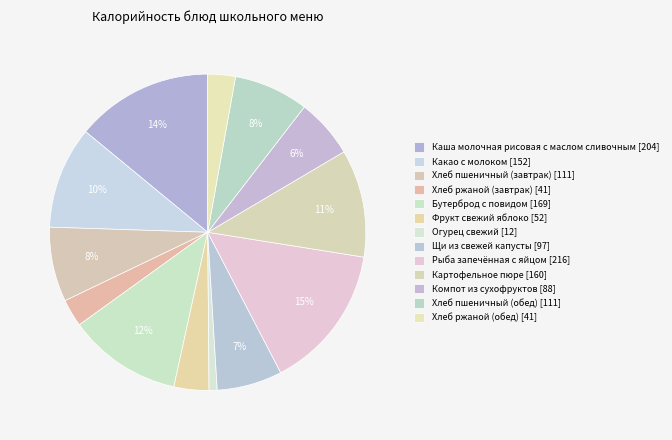

Is it true that Какао с молоком is 25% of the pie?

False